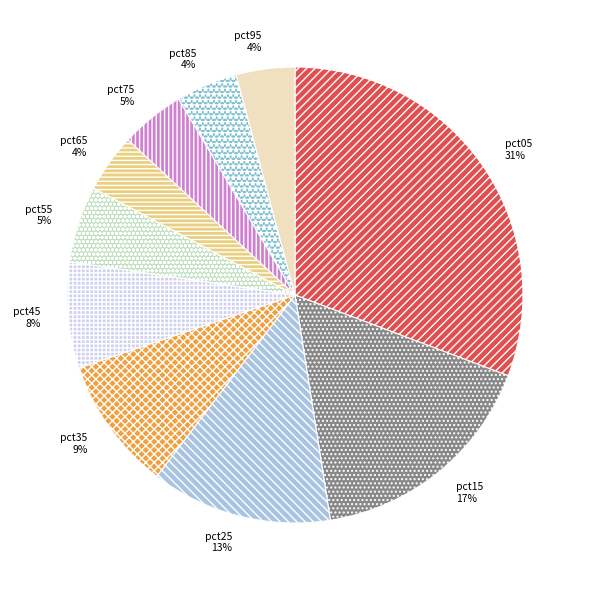

Is pct85 the majority of the pie?

No